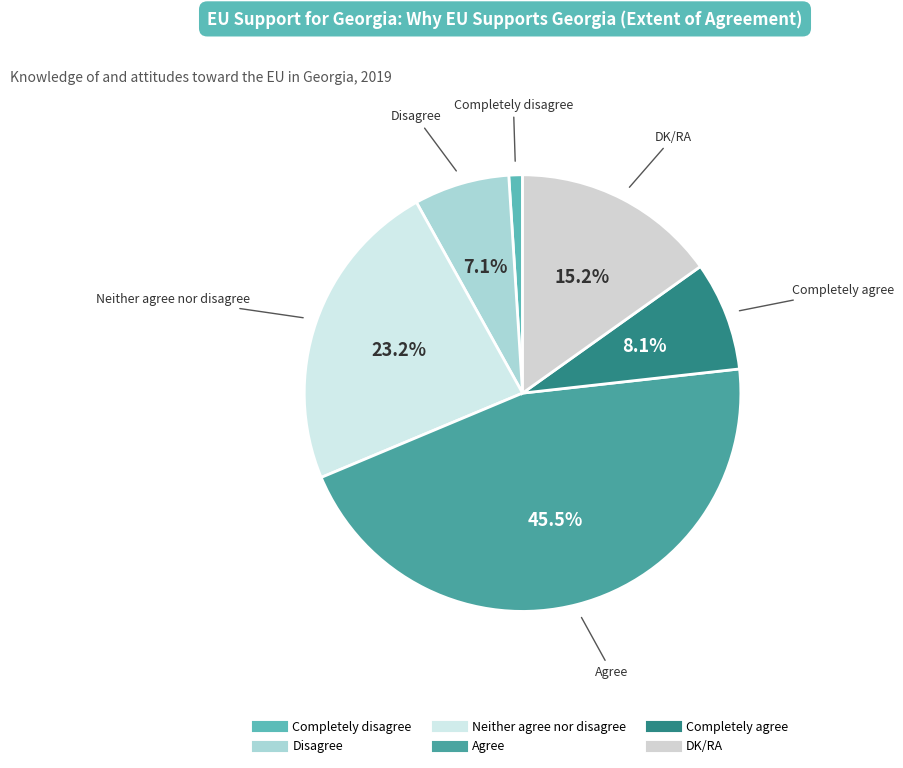

Which category has the smallest portion of the pie?

Completely disagree